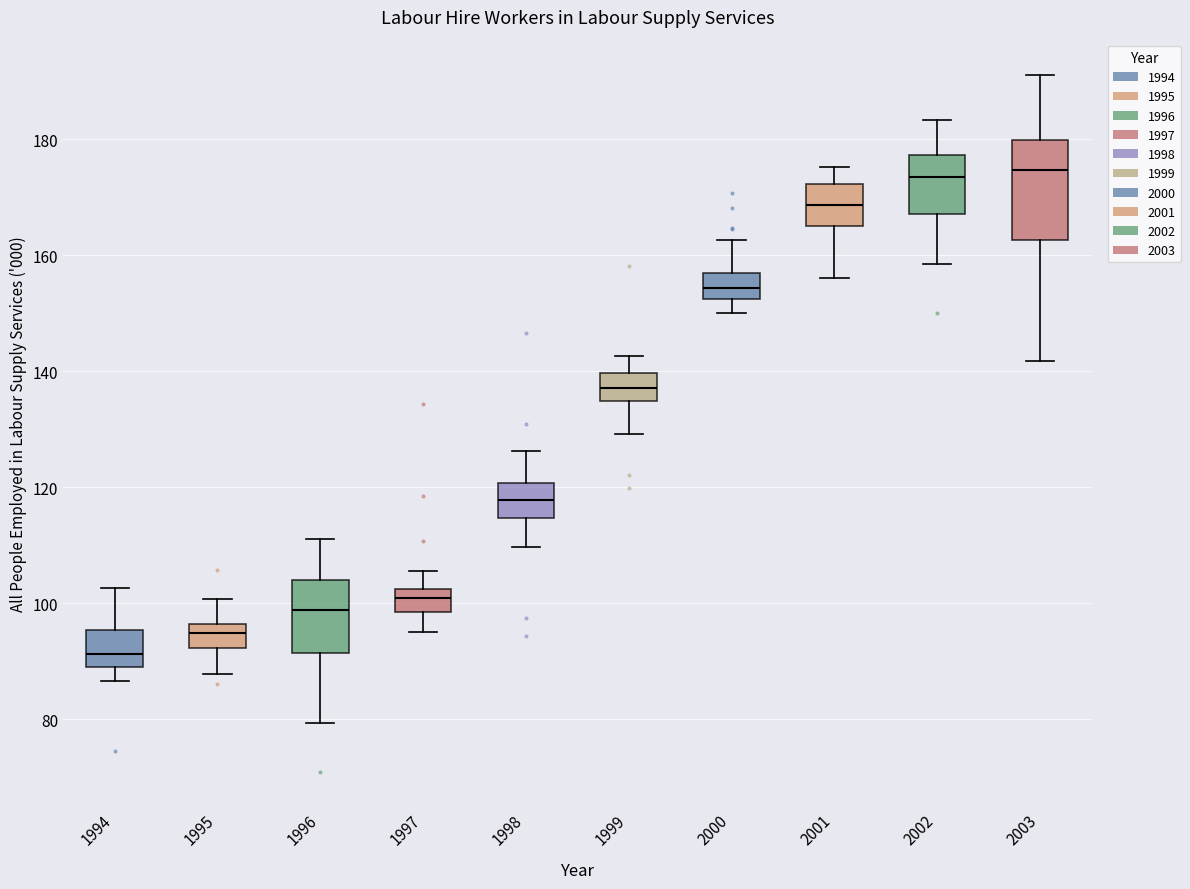

Which box is the tallest, from its lower edge to its upper edge?

2003